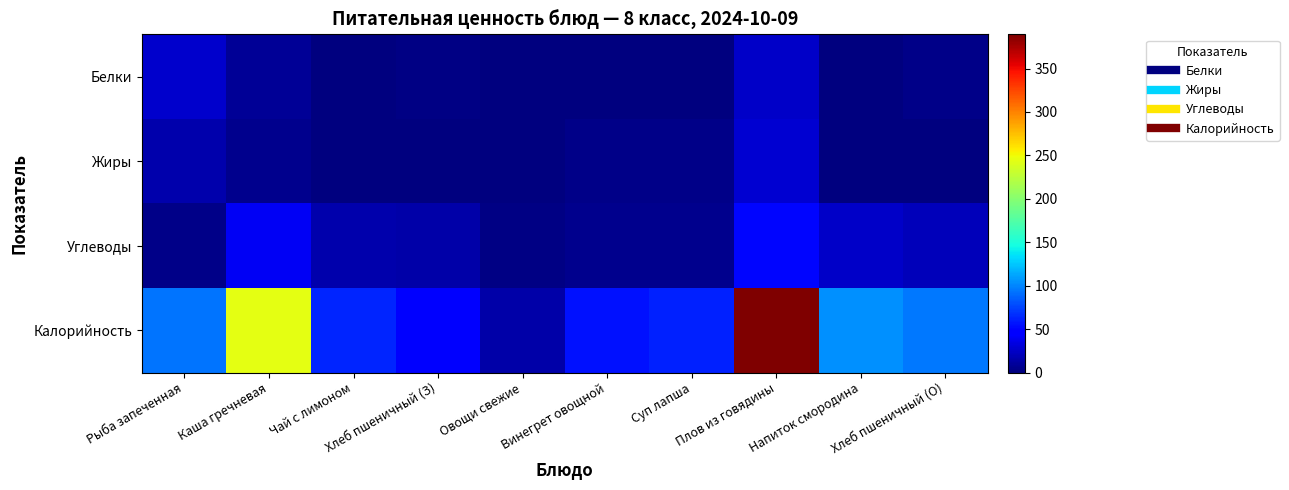

Rank the series by their maximum value, from highest to lowest.

Калорийность, Углеводы, Жиры, Белки